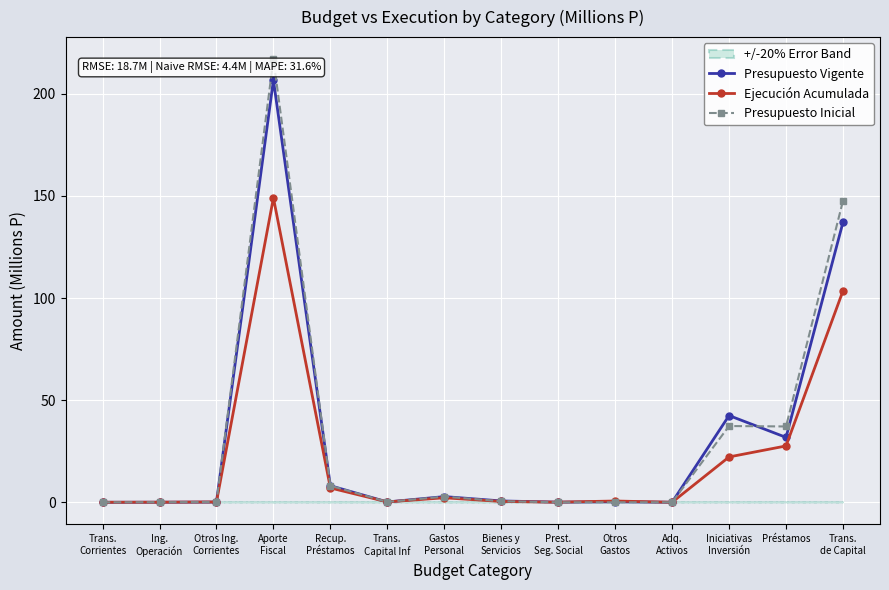

What is the highest value of the Presupuesto Vigente series?

206.7